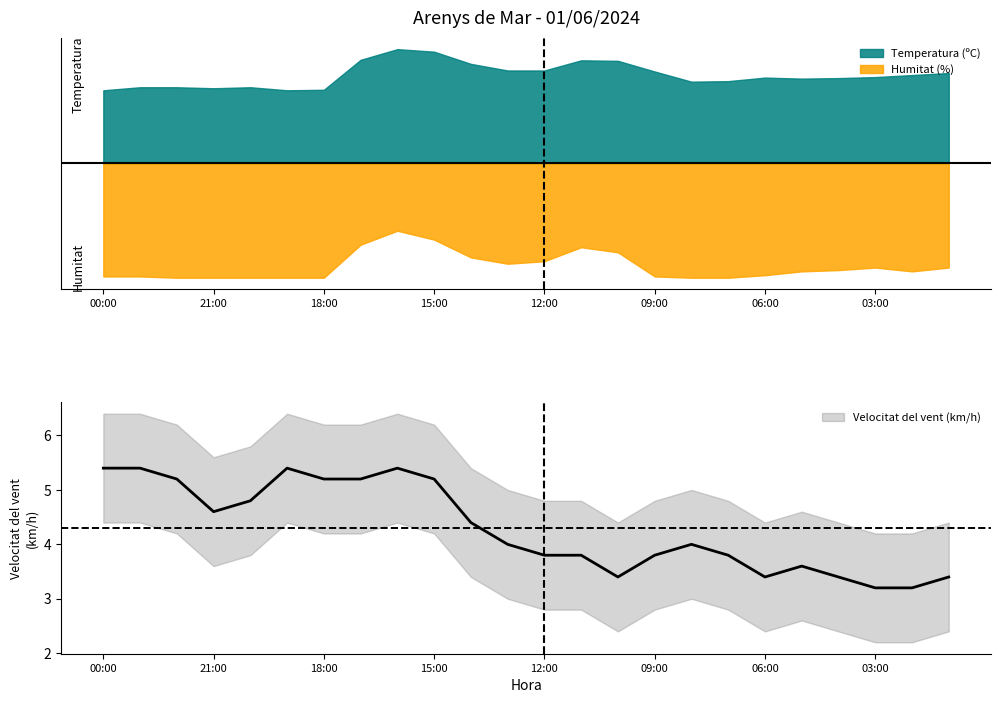

True or false: Humitat (%) has more than 1 interior local peaks.

True